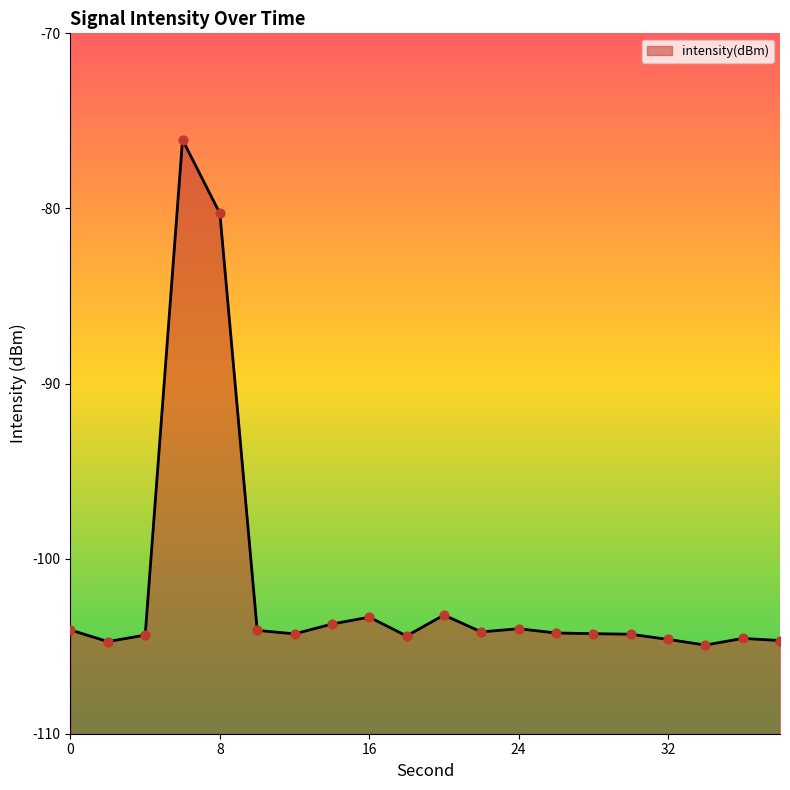

What is the change in value from 2 to 14?

+1.0